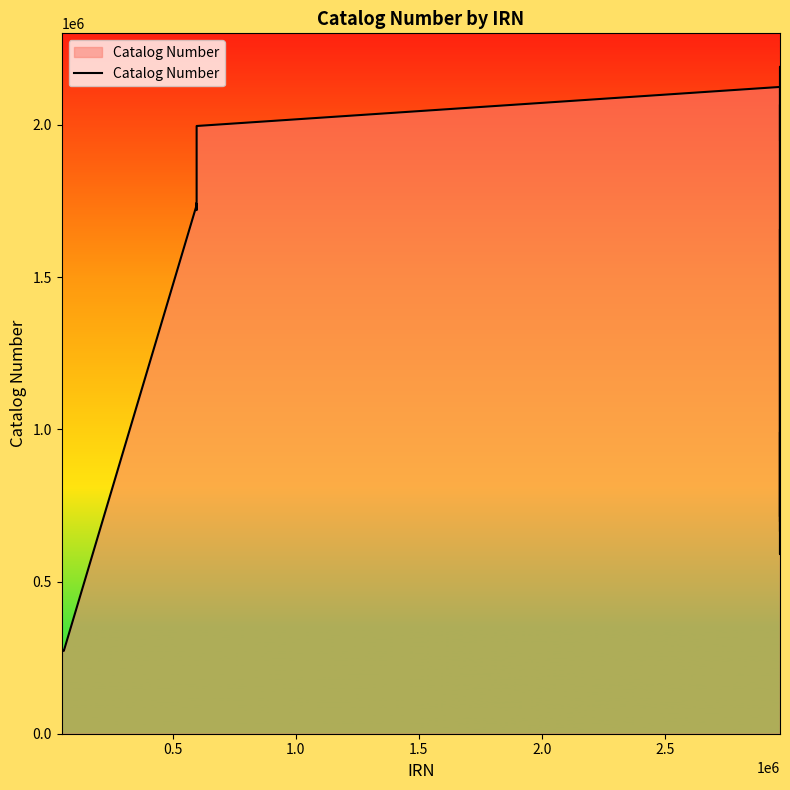

How many values are below 713025?

11